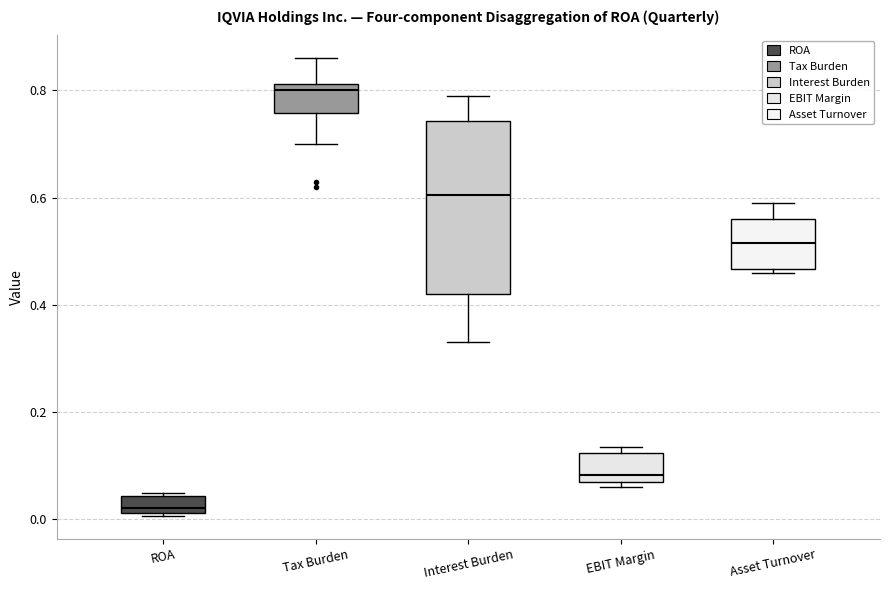

Which box is the tallest, from its lower edge to its upper edge?

Interest Burden